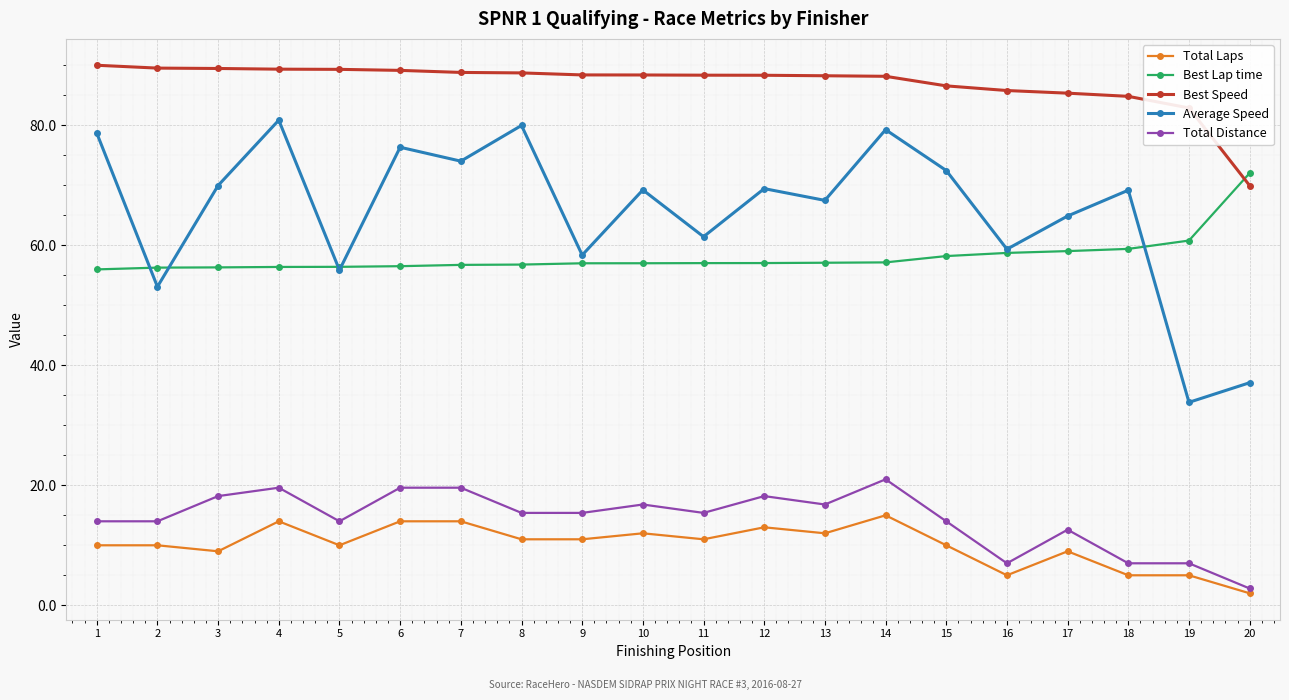

What is the difference between the highest and lowest values at 16?

80.8